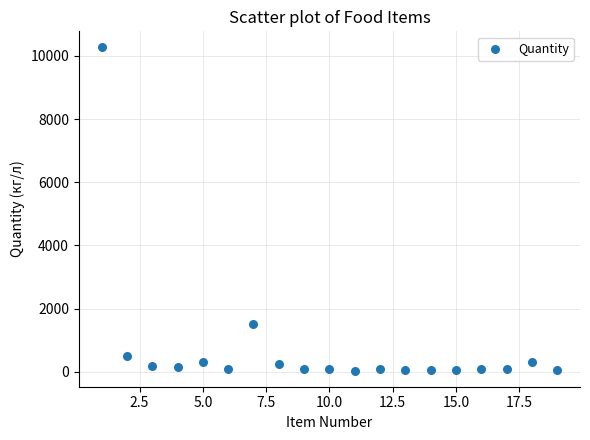

What Y value in the scatter plot is closest to 5154?

1500